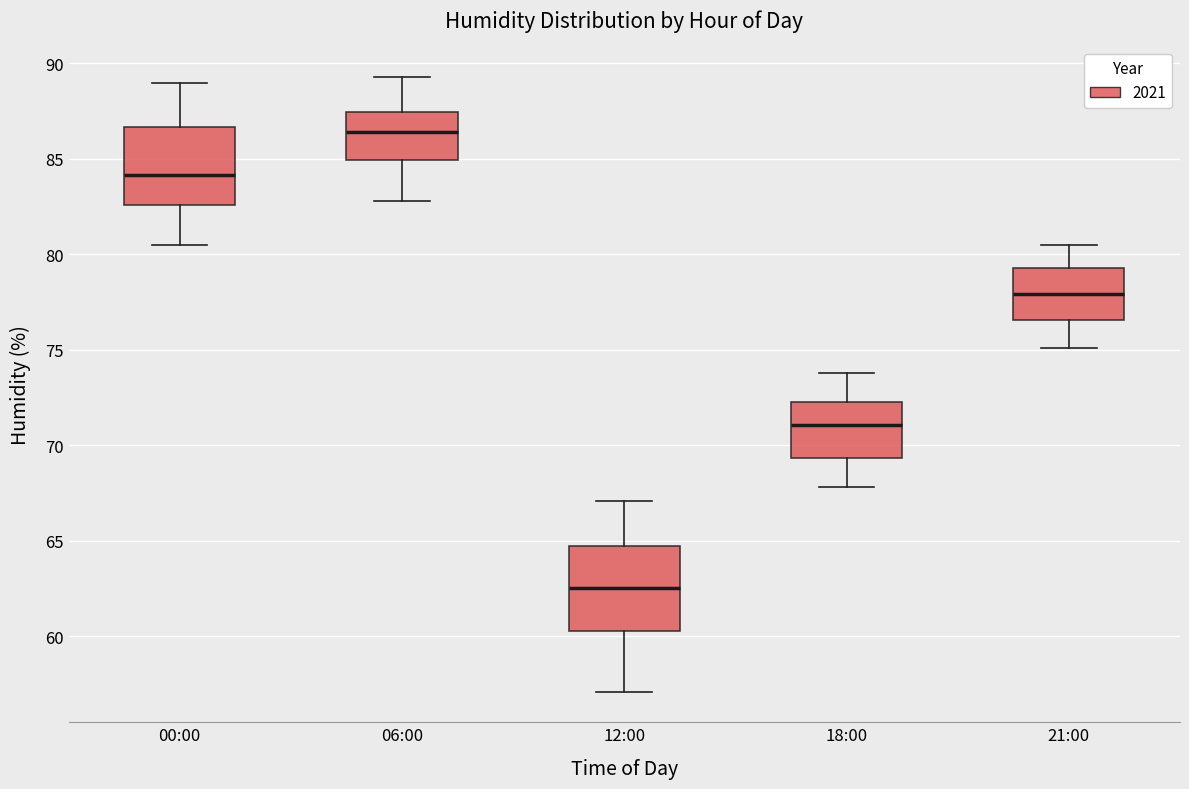

Reading left to right, read every box against the y-axis: the position of its median line, the range the box covers, and the ends of its whiskers. The values are not printed on the chart, so give them approximately, as read against the axis.

00:00: median 84.0, box 82.5 to 86.5, whiskers 80.5 to 89.0
06:00: median 86.5, box 85.0 to 87.5, whiskers 83.0 to 89.5
12:00: median 62.5, box 60.5 to 64.5, whiskers 57.0 to 67.0
18:00: median 71.0, box 69.5 to 72.5, whiskers 68.0 to 74.0
21:00: median 78.0, box 76.5 to 79.5, whiskers 75.0 to 80.5